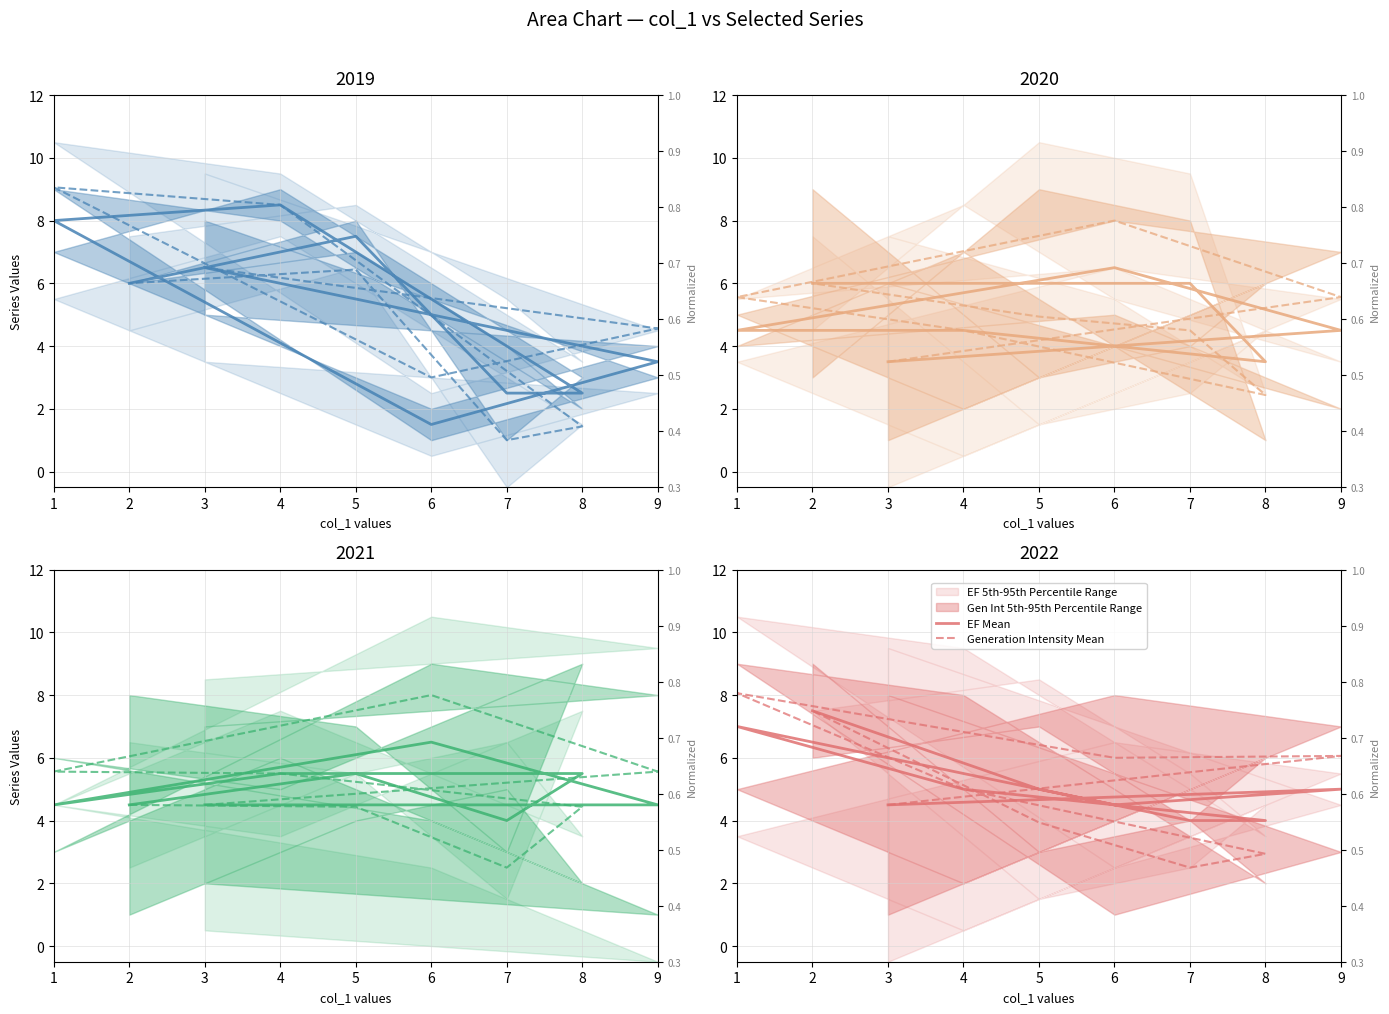

How many lines are shown in the chart?

2